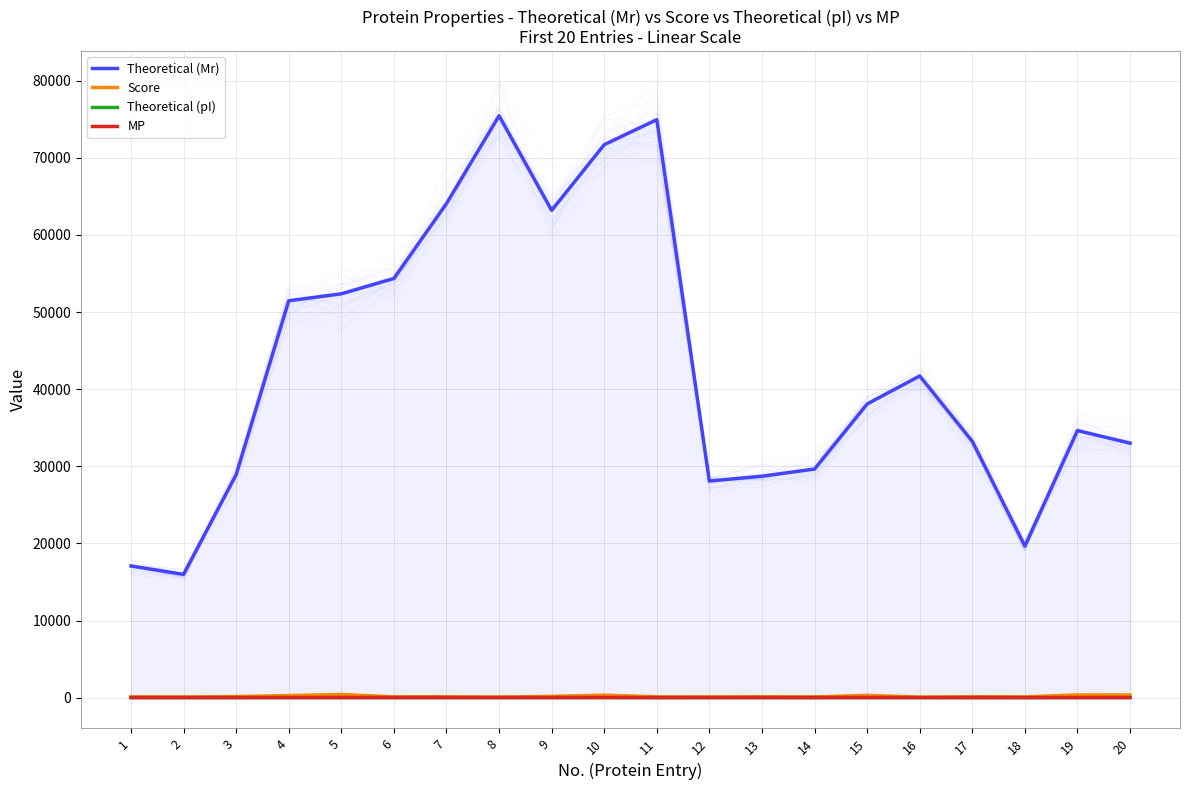

Does the chart display data point markers on the line(s)?

No